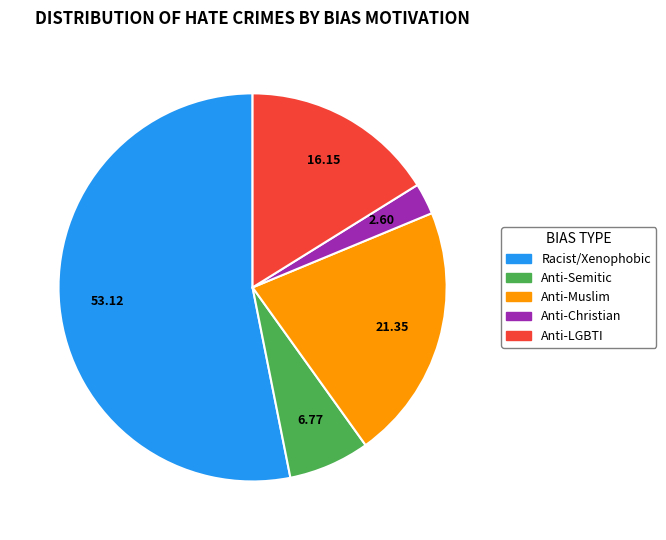

Is there any slice that represents more than half of the pie?

Yes